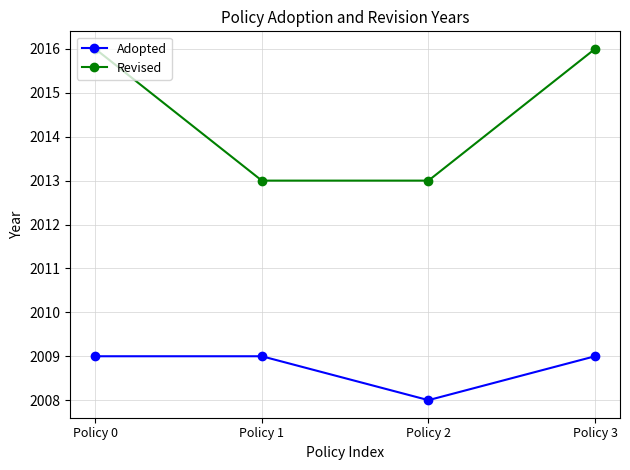

Is this an area chart (filled region under the line)?

No